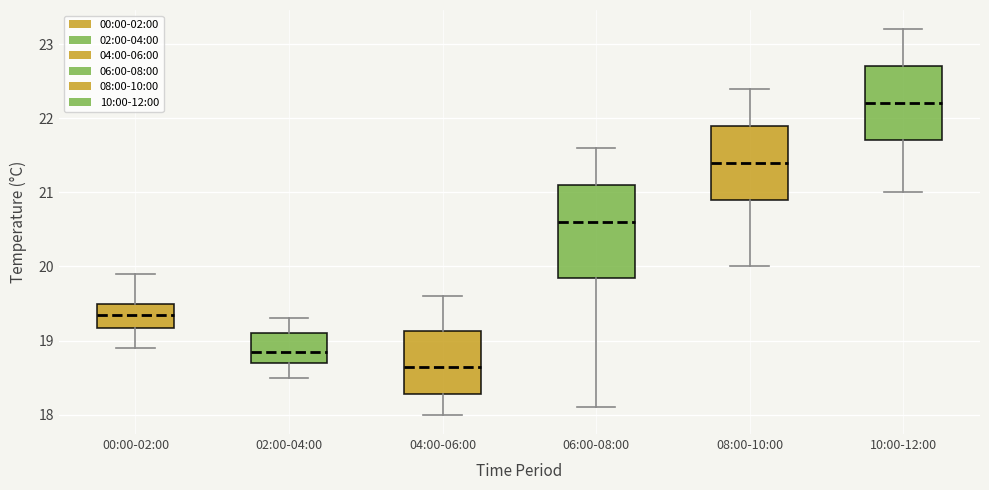

Which box has the lowest median line?

04:00-06:00